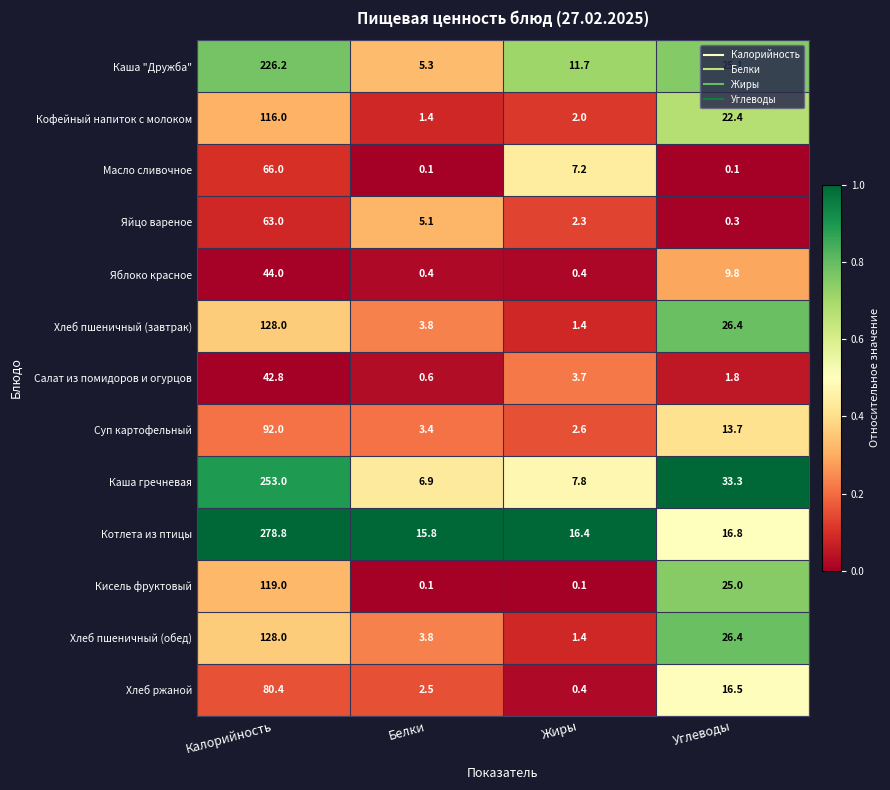

What is the sum of all Масло сливочное values?

73.4